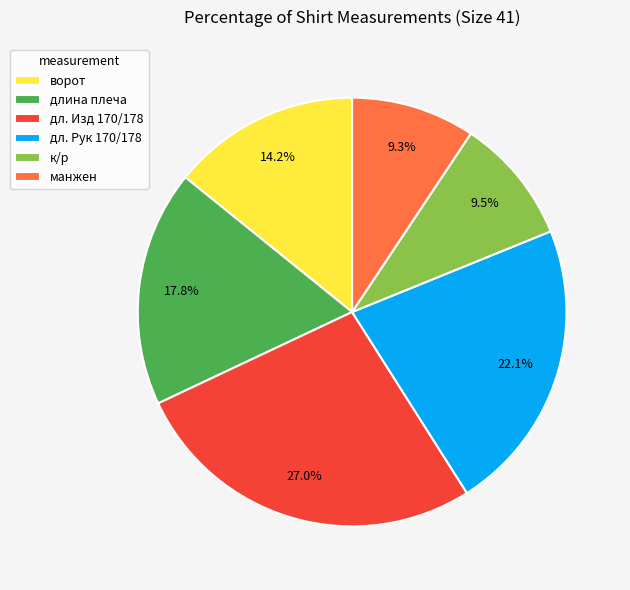

To the nearest percent, what is the difference between the largest and smallest slice percentages?

18%